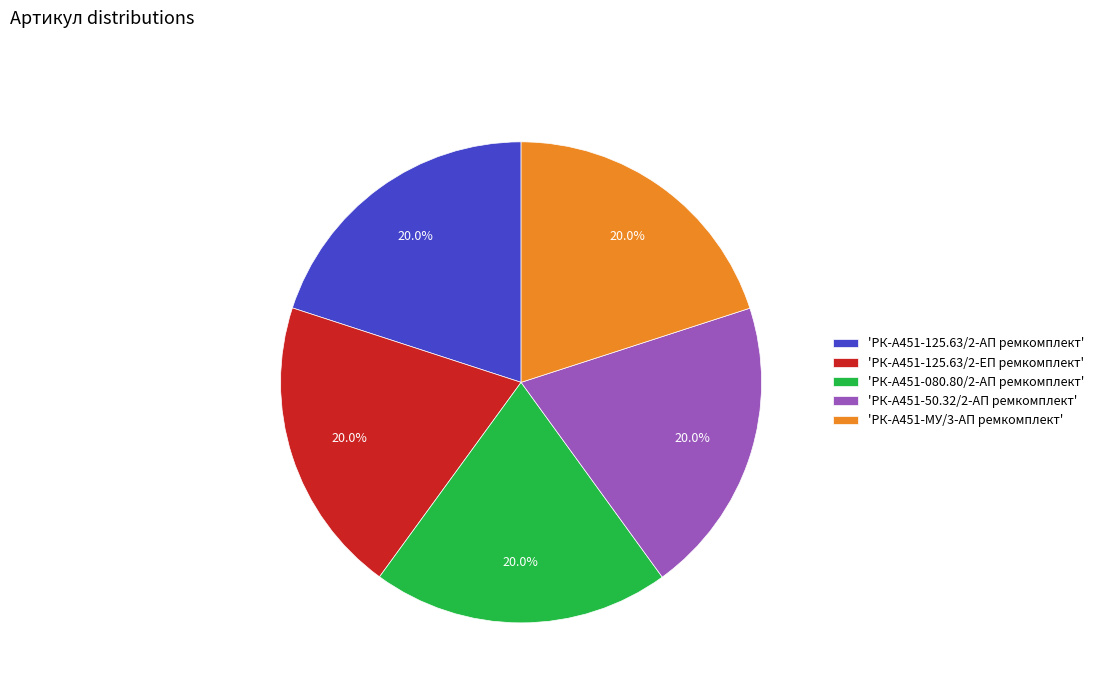

Does any single category account for the majority?

No